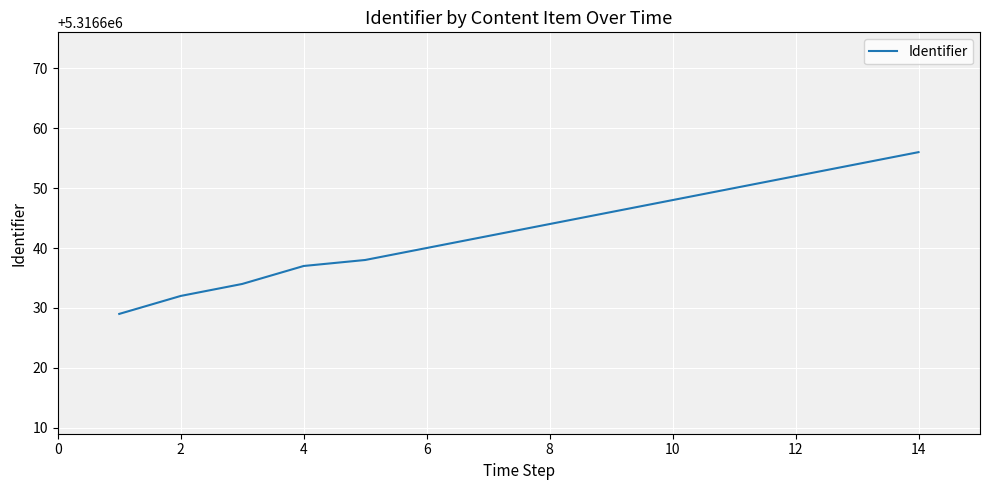

What is the greatest value displayed?

5316656